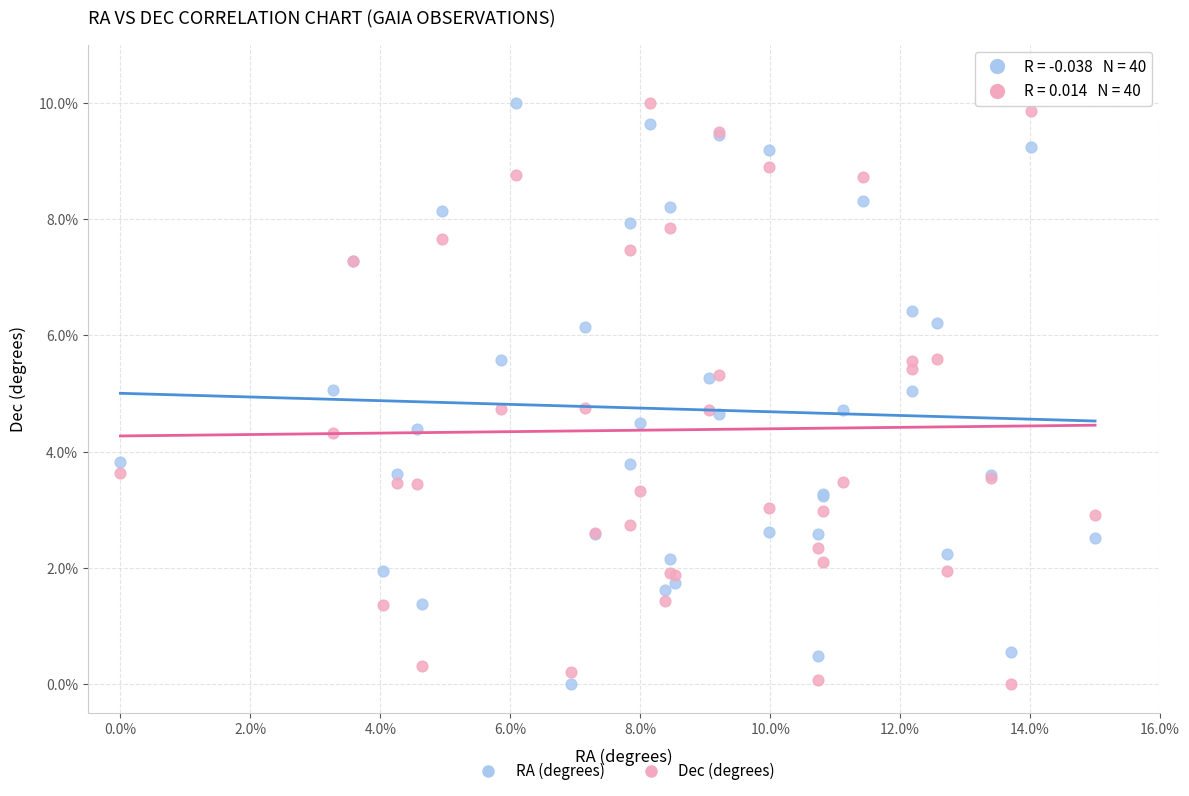

What is the X range (max minus min) for the scatter plot?

15.0